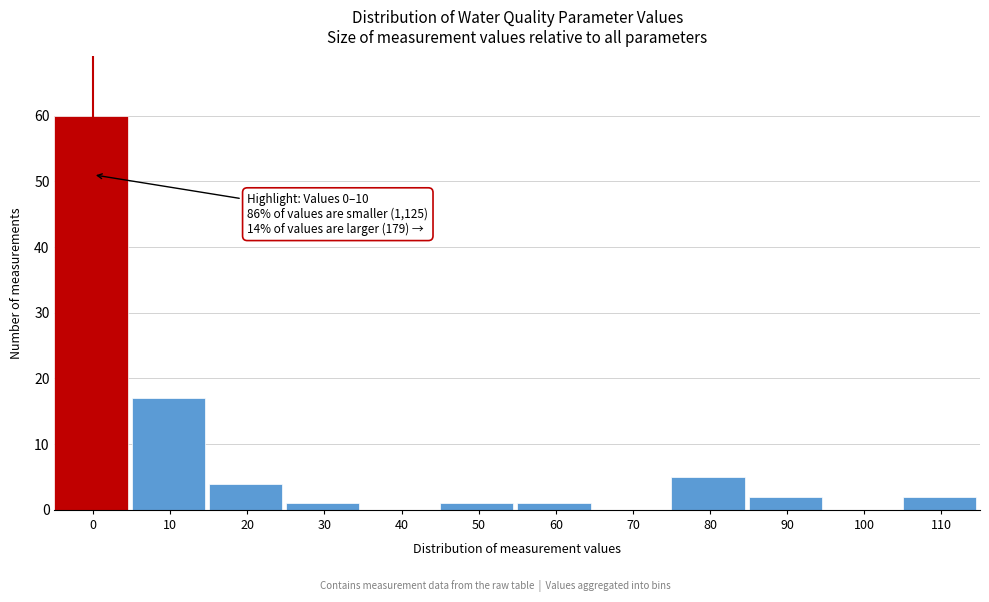

Reading right to left, list all the values displayed in this chart.

110=2	100=0	90=2	80=5	70=0	60=1	50=1	40=0	30=1	20=4	10=17	0=60